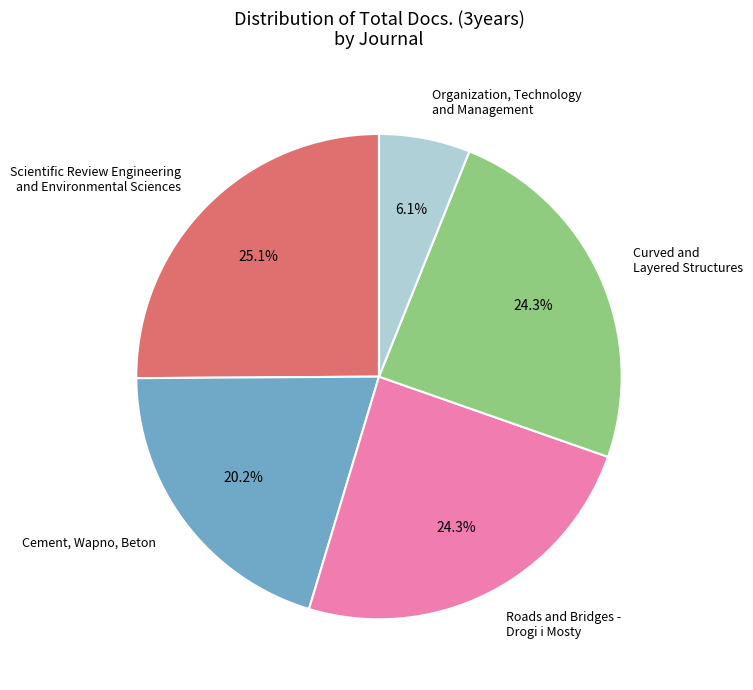

Which slice is the largest?

Scientific Review Engineering and Environmental Sciences